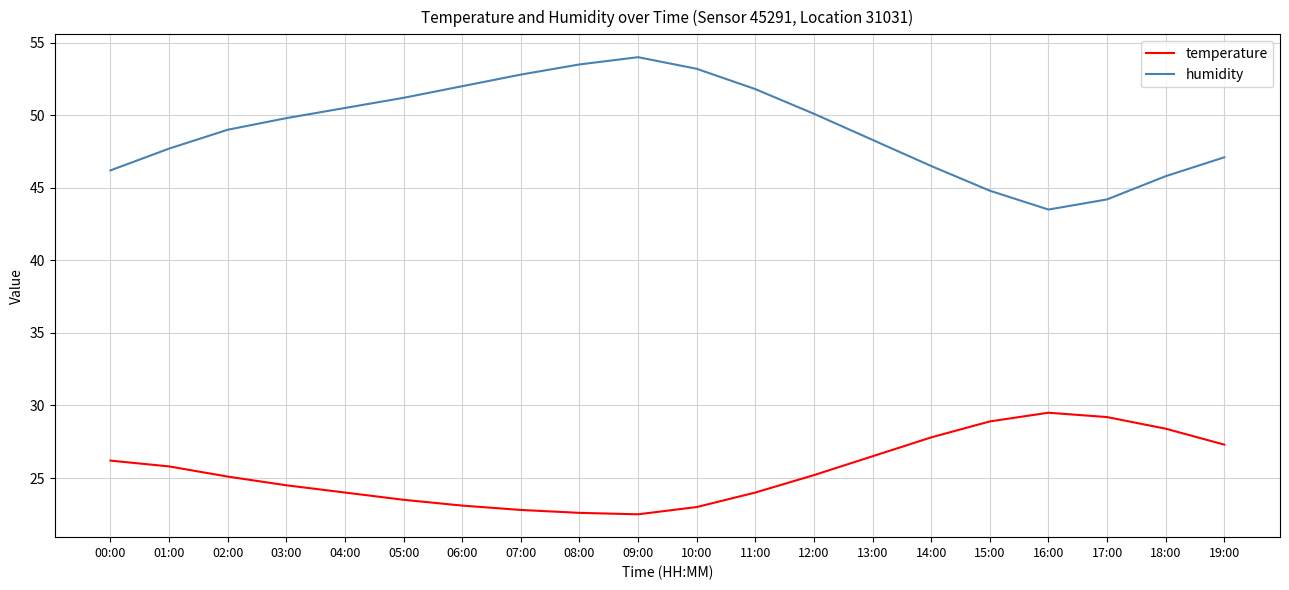

What is the highest value of the temperature series?

29.5